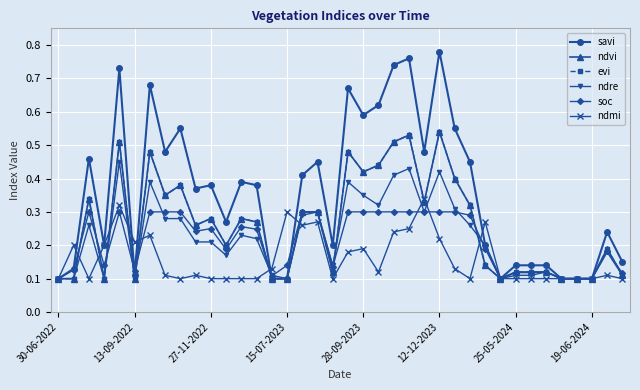

Does the chart have visible grid lines?

Yes